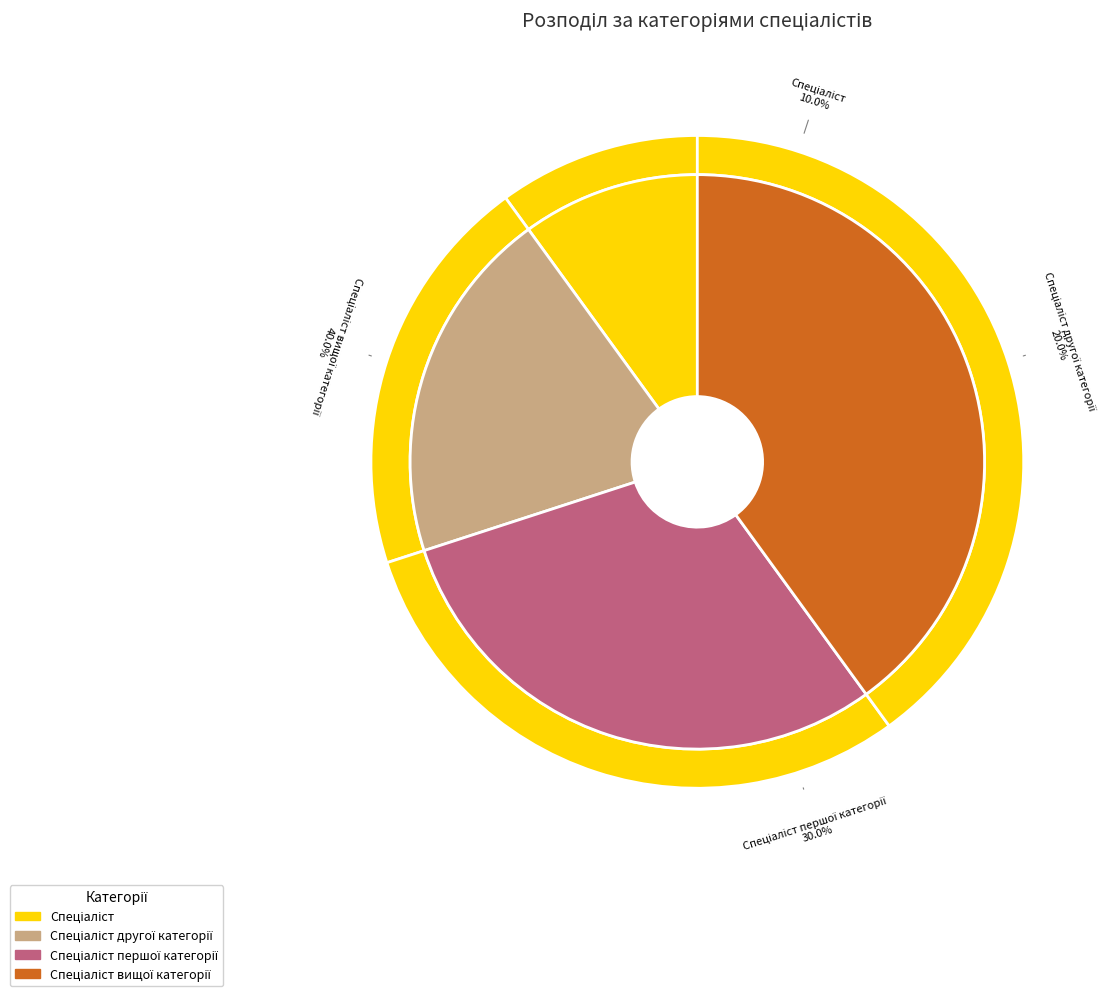

Do Спеціаліст другої категорії and Спеціаліст вищої категорії together represent more than half of the pie?

Yes